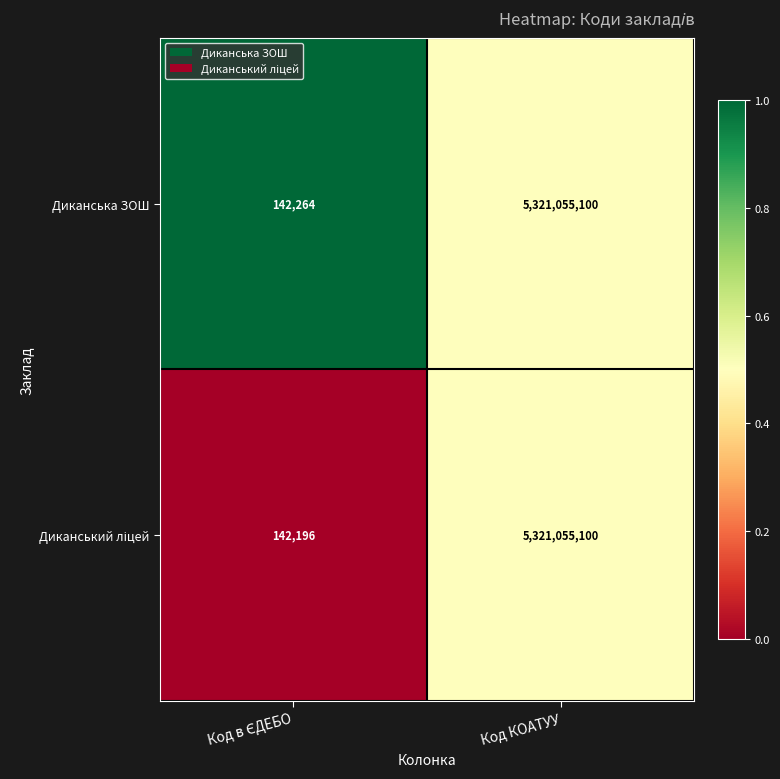

What is the sum of all Диканська ЗОШ values?

5321197364